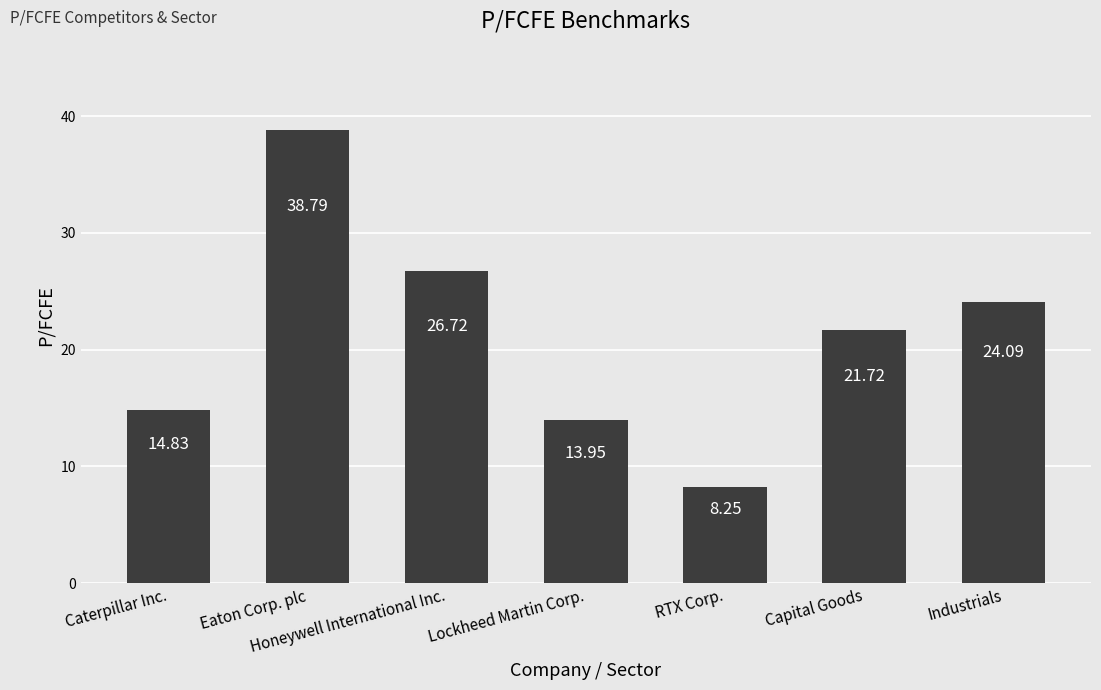

What is the label of the 7th bar from the left?

Industrials